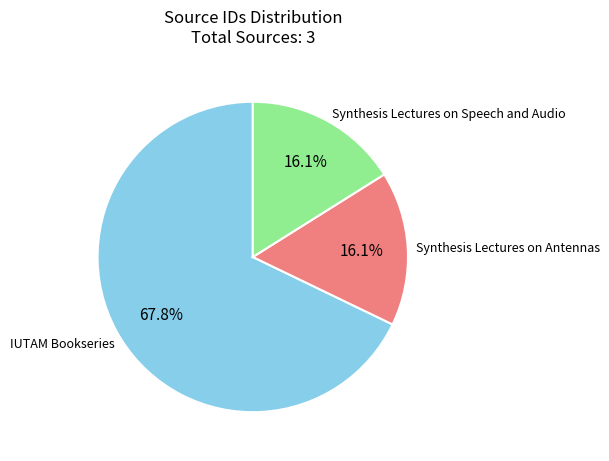

True or false: Synthesis Lectures on Speech and Audio accounts for 16% of the total.

True